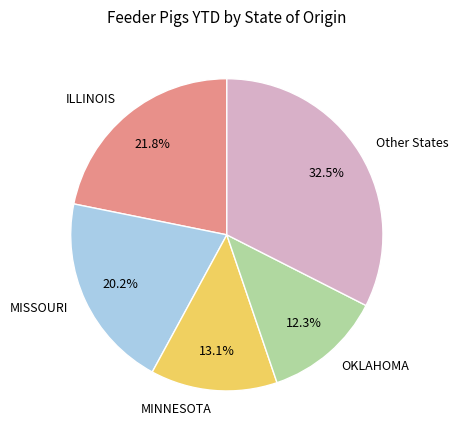

Approximately how many times larger is the value at MINNESOTA compared to OKLAHOMA?

1.1